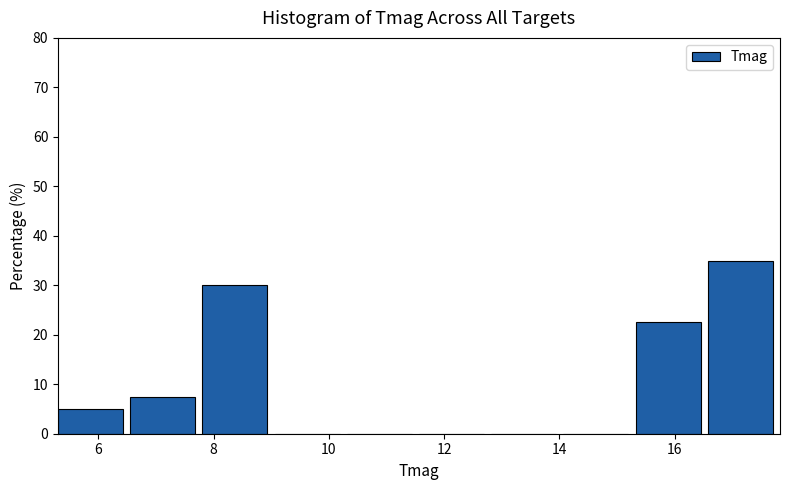

Reading left to right, transcribe this chart: for each bar, give the range it covers on the x-axis and its height. Neither the bar edges nor the heights are printed on the chart, so give them approximately, as read against the axes.

5.4 to 6.6: 5
6.6 to 7.8: 8
7.8 to 9.0: 30
9.0 to 10.4: 0
10.4 to 11.6: 0
11.6 to 12.8: 0
12.8 to 14.0: 0
14.0 to 15.4: 0
15.4 to 16.6: 23
16.6 to 17.8: 35